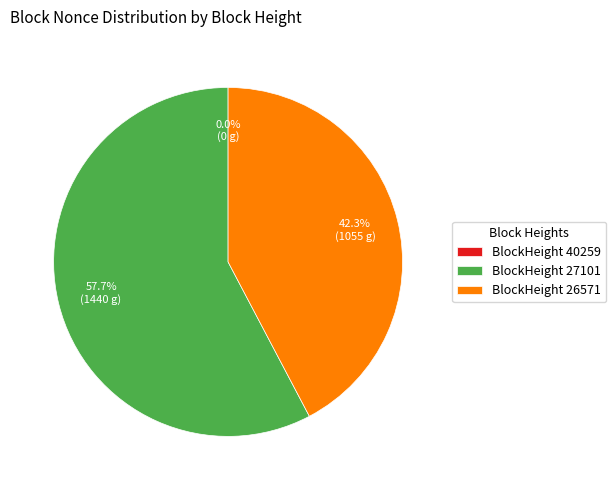

Does any single category account for the majority?

Yes